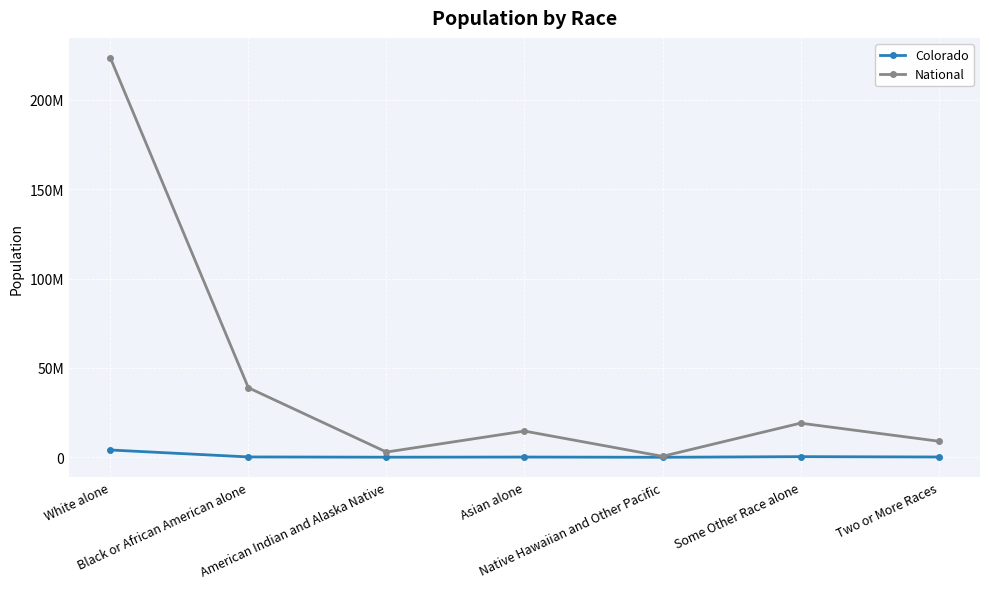

Is this an area chart (filled region under the line)?

No